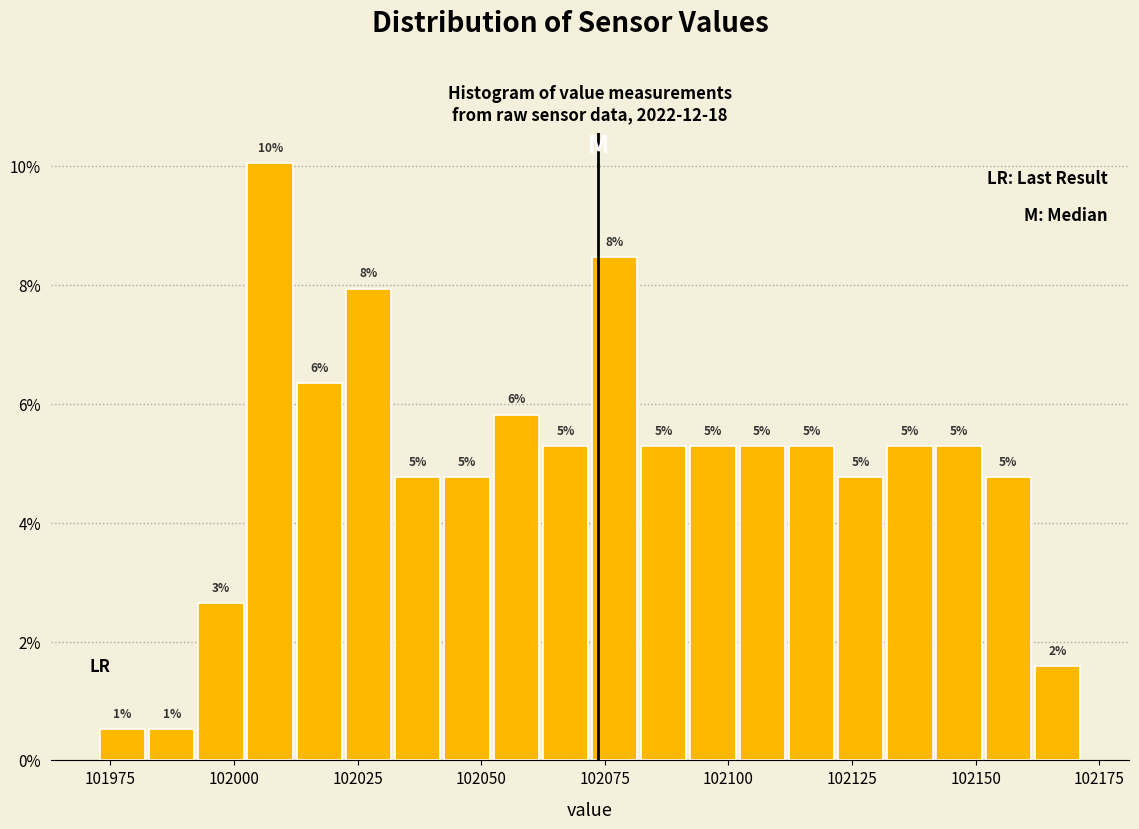

Around what value on the x-axis is the tallest bar? Give the approximate position of its centre, as read against the axis.

102005